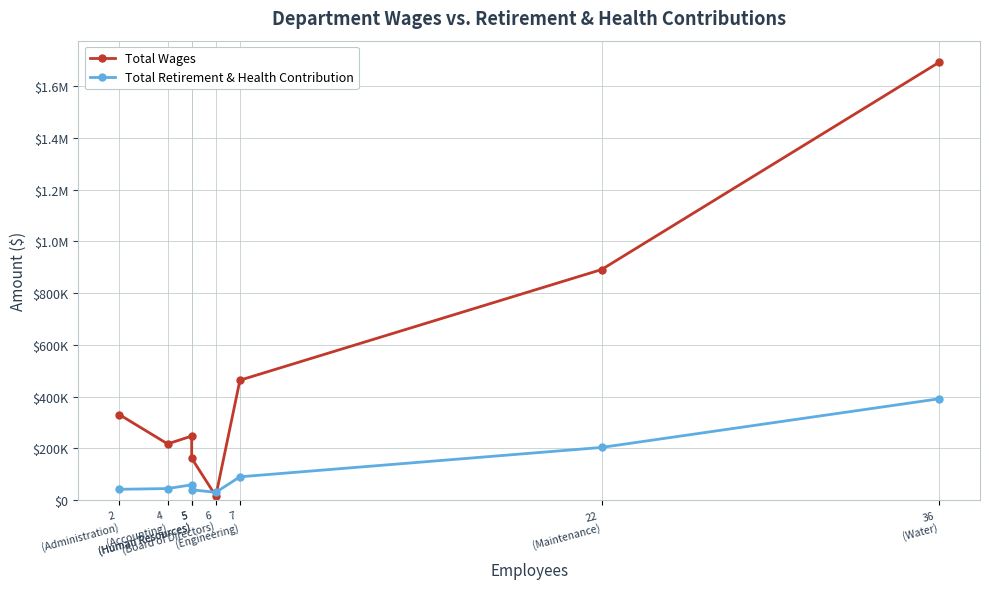

True or false: Total Retirement & Health Contribution has more than 2 interior local peaks.

False